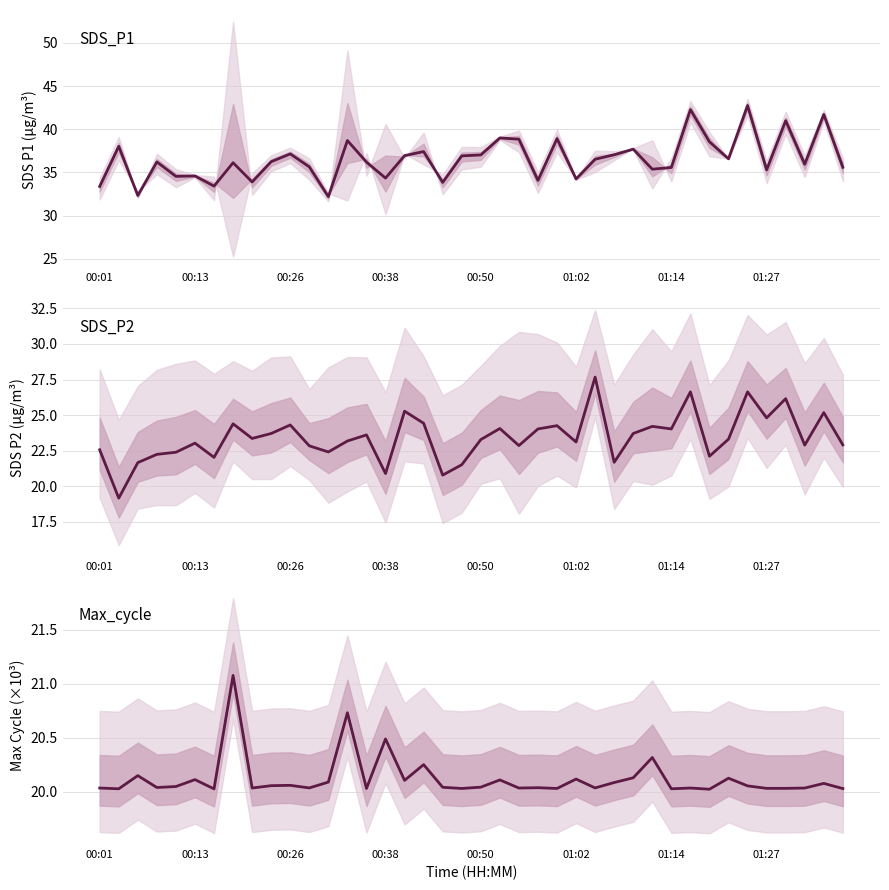

What is the minimum value shown in the chart?

19.1